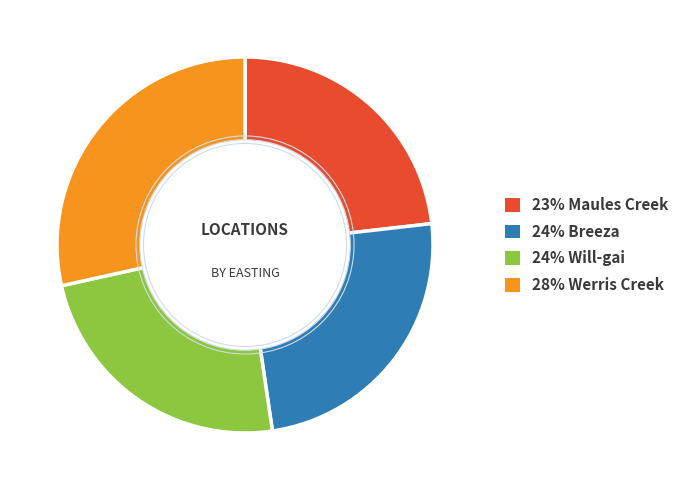

Does any single category account for the majority?

No